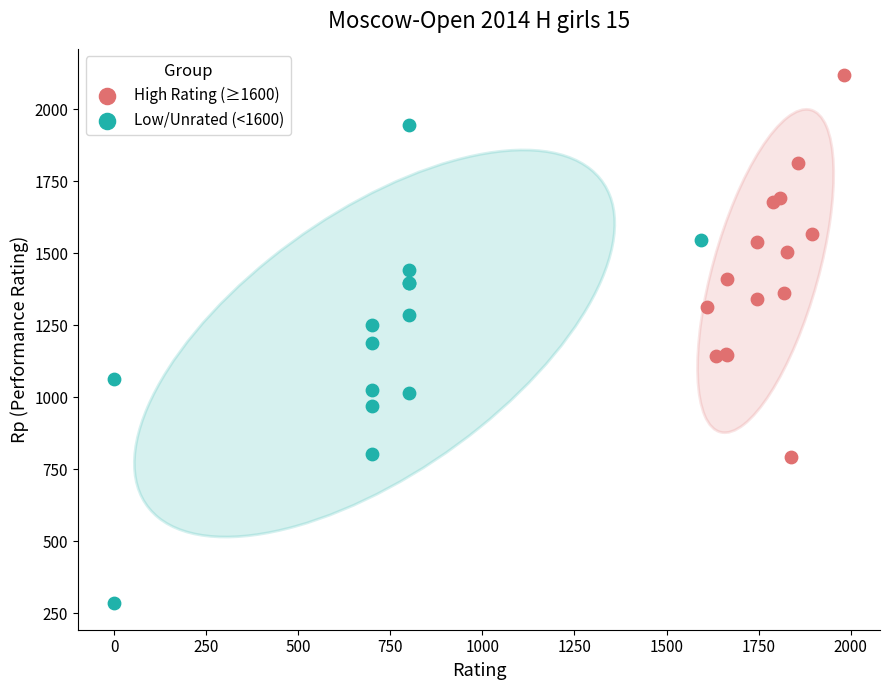

Which series contains the lowest Y value?

Low/Unrated (<1600)